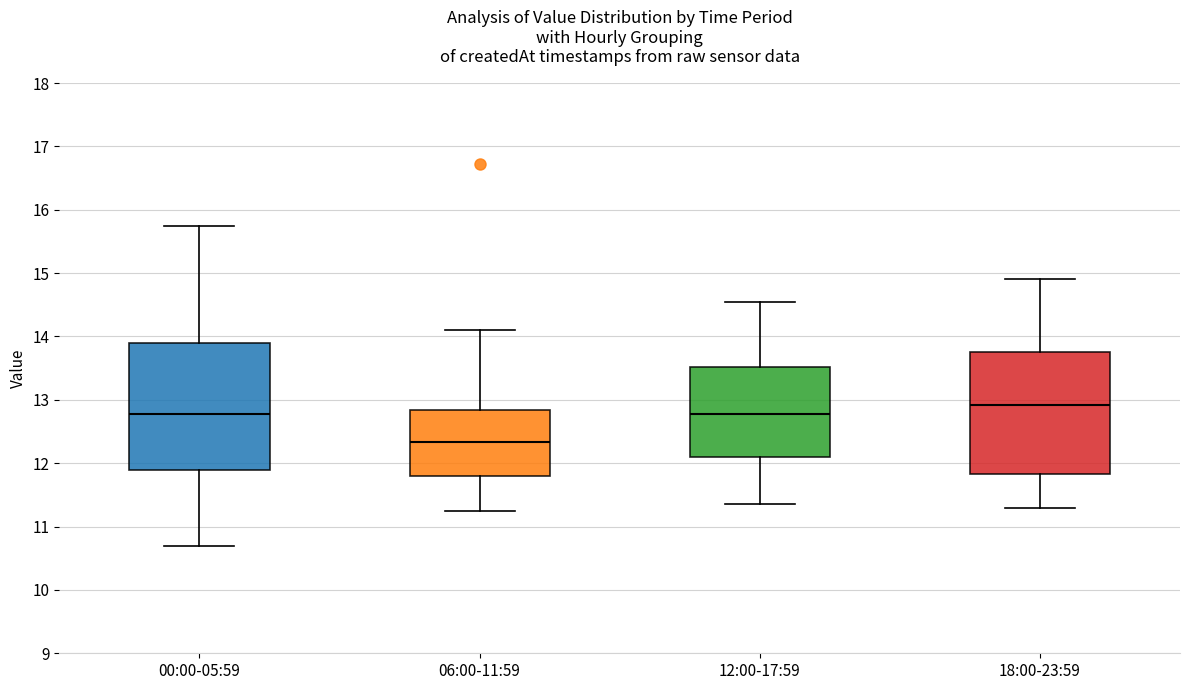

Reading left to right, transcribe this box plot: for each box, give where its median line is, the range the box spans, and where its two whiskers end, as read against the y-axis. The values are not printed on the chart, so give them approximately, as read against the axis.

00:00-05:59: median 12.8, box 11.9 to 13.9, whiskers 10.7 to 15.8
06:00-11:59: median 12.3, box 11.8 to 12.8, whiskers 11.3 to 14.1
12:00-17:59: median 12.8, box 12.1 to 13.5, whiskers 11.4 to 14.6
18:00-23:59: median 12.9, box 11.8 to 13.8, whiskers 11.3 to 14.9